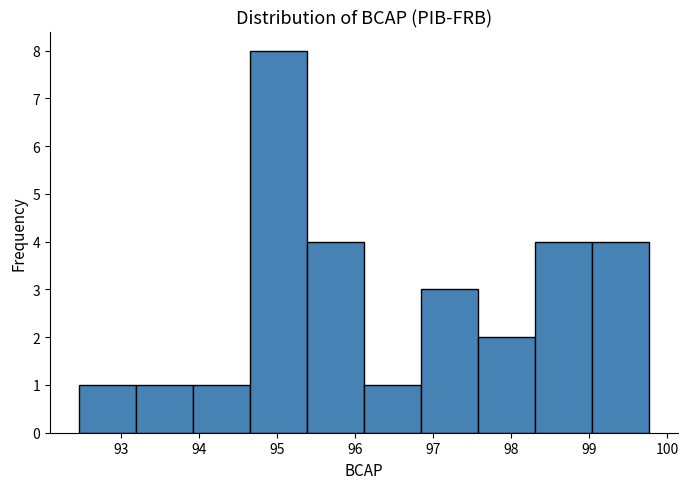

Reading left to right, list every bar in this chart as the range it spans on the x-axis followed by its height. Neither the bar edges nor the heights are printed on the chart, so give them approximately, as read against the axes.

92.5 to 93.2: 1
93.2 to 93.9: 1
93.9 to 94.7: 1
94.7 to 95.4: 8
95.4 to 96.1: 4
96.1 to 96.8: 1
96.8 to 97.6: 3
97.6 to 98.3: 2
98.3 to 99.0: 4
99.0 to 99.8: 4